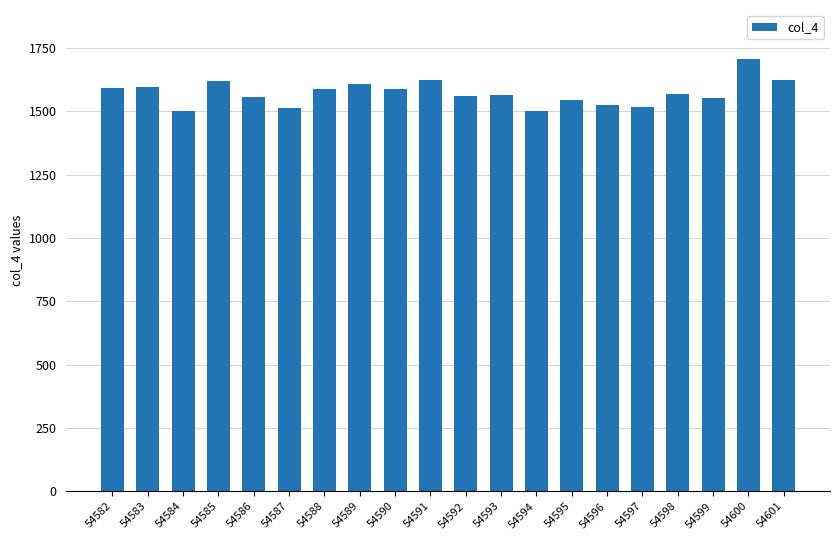

The chart shows a value of 861 at 54596. True or false?

False